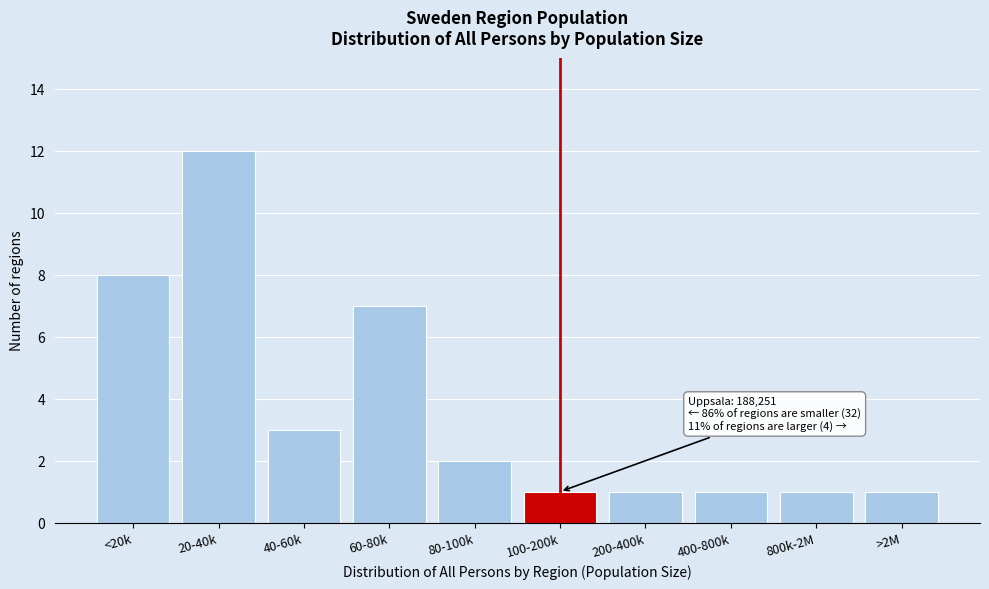

Reading left to right, transcribe all the data shown in this chart.

8	12	3	7	2	1	1	1	1	1